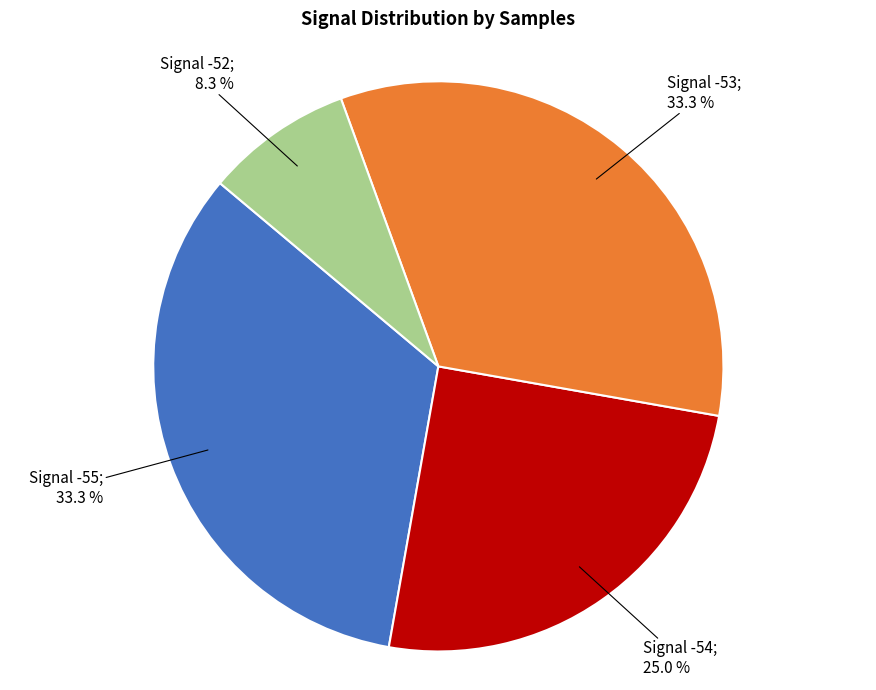

Is there any slice that represents more than half of the pie?

No